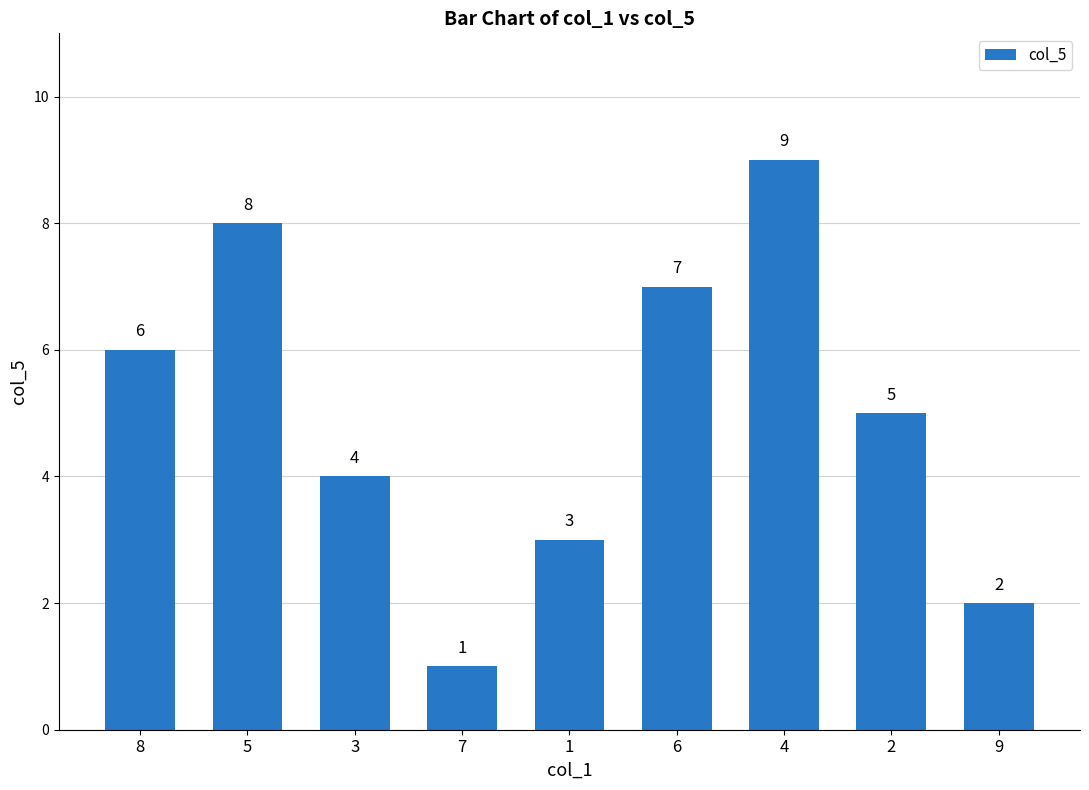

Approximately how many times larger is the value at 2 compared to 4?

0.6